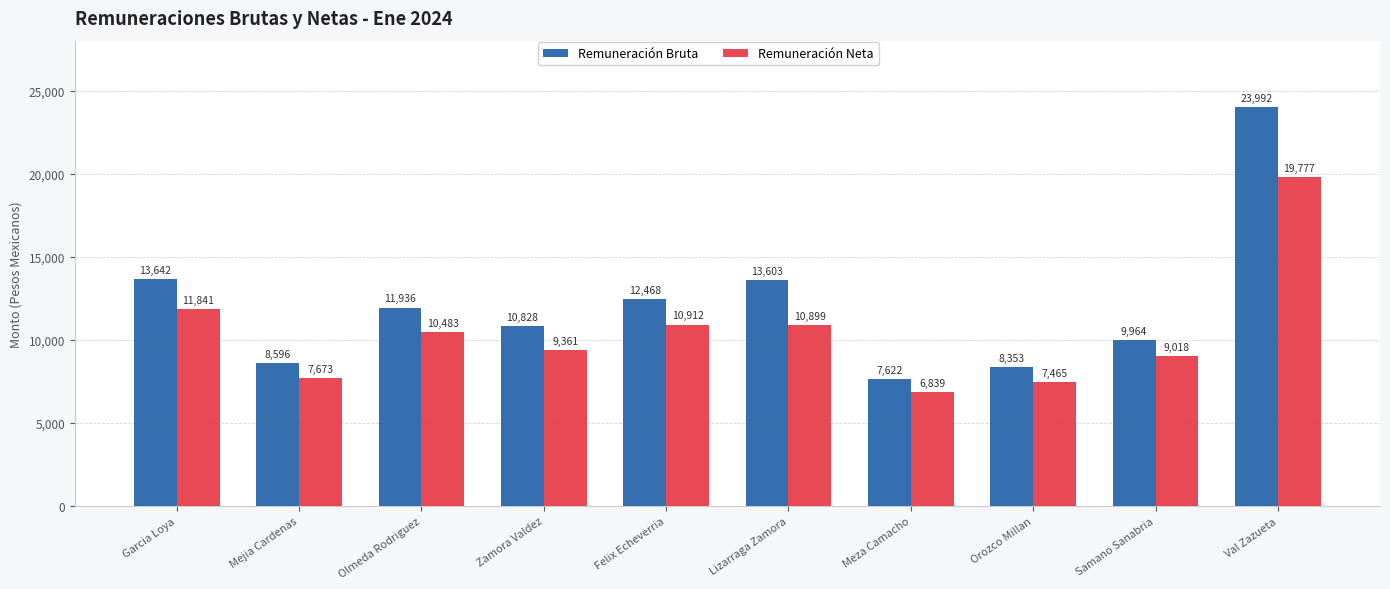

At which label does Remuneración Neta first exceed 10483?

Garcia Loya